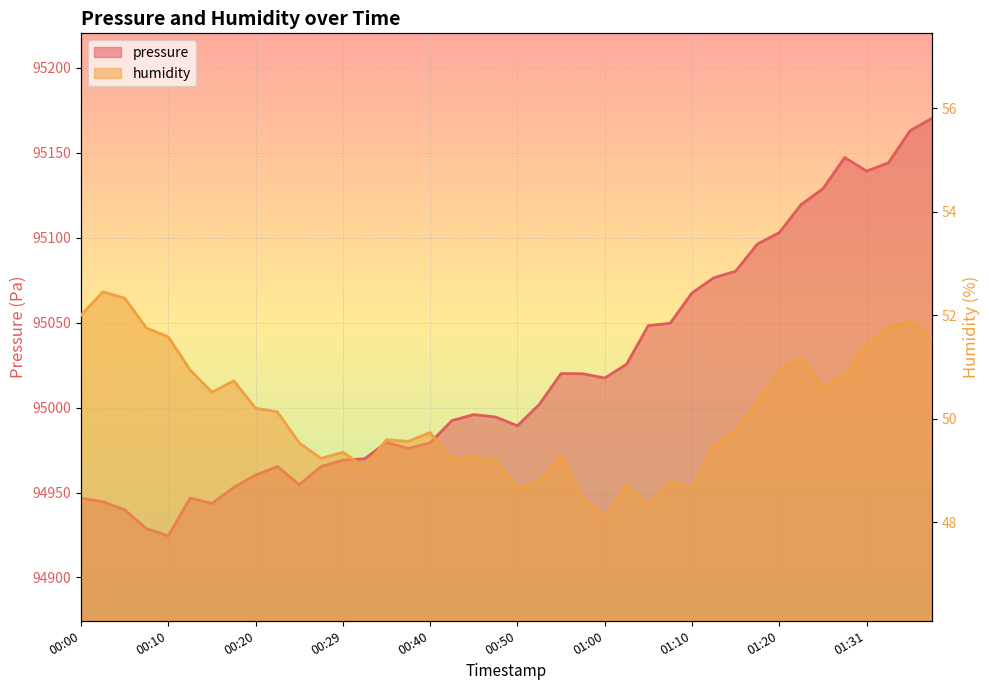

How many lines are shown in the chart?

2